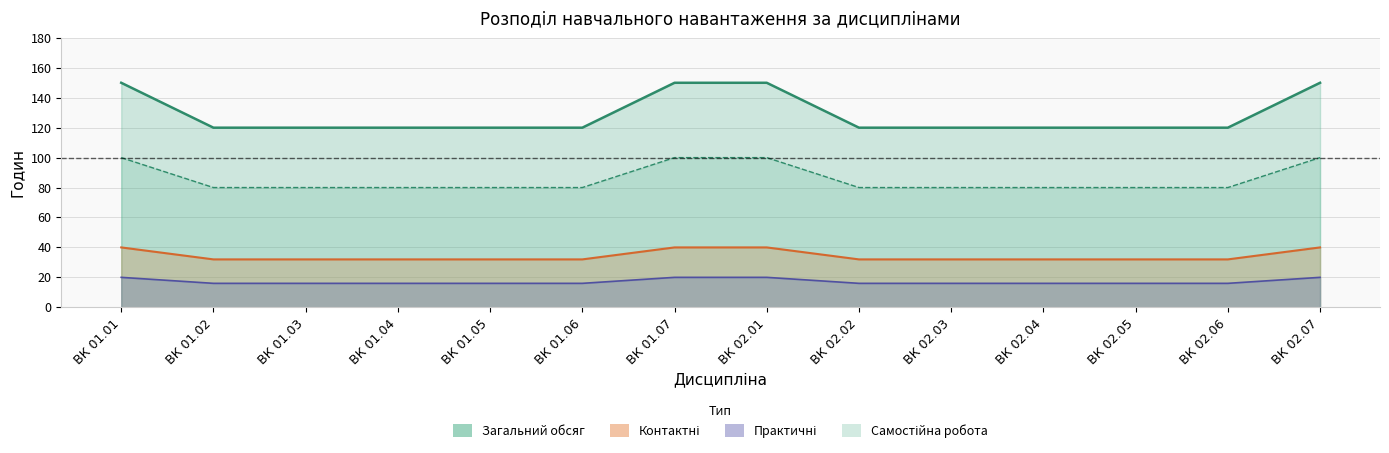

The Загальний обсяг (год) series shows 162 at ВК 02.06. True or false?

False